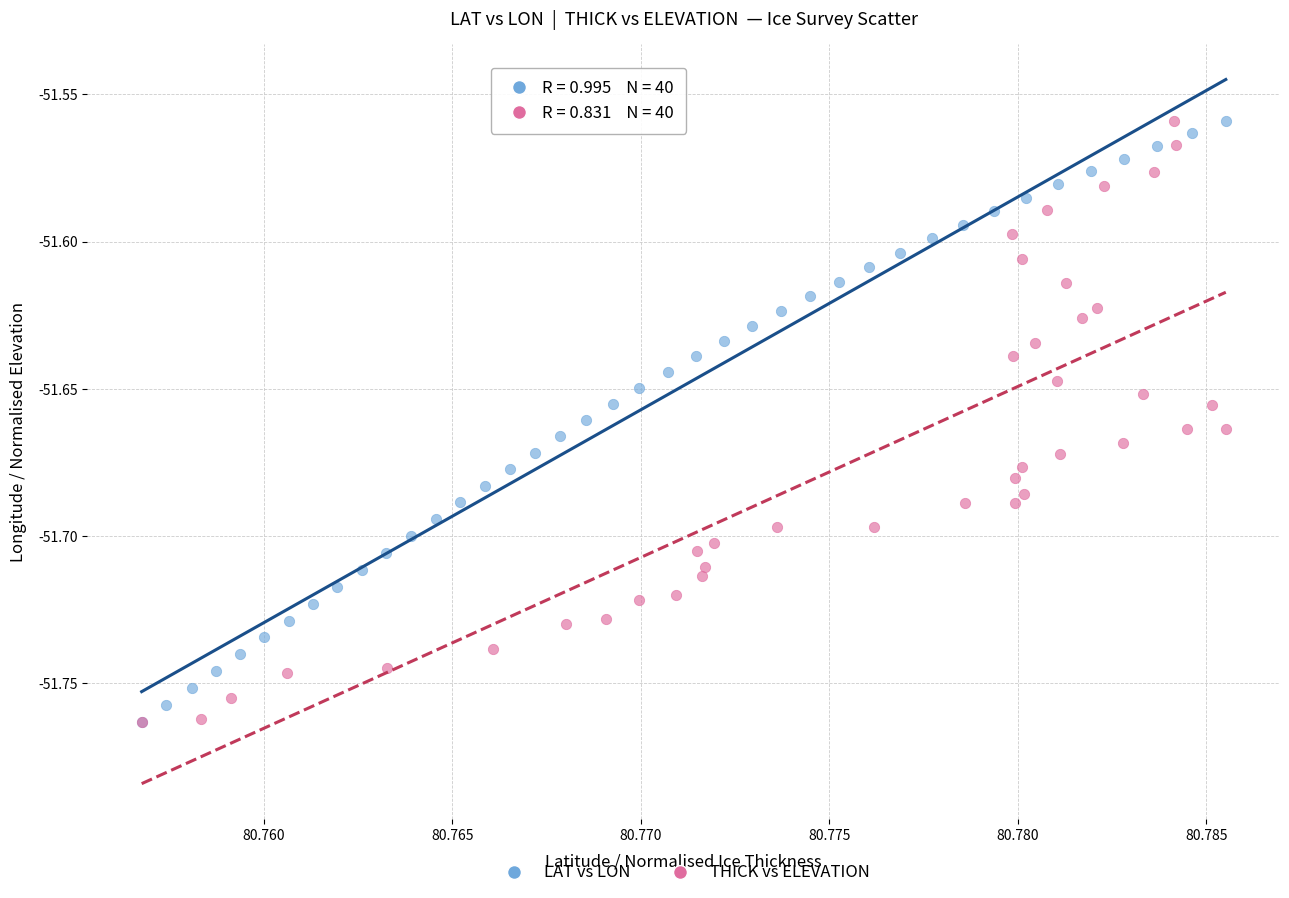

What are all the series names shown in the legend?

LAT vs LON, THICK vs ELEVATION